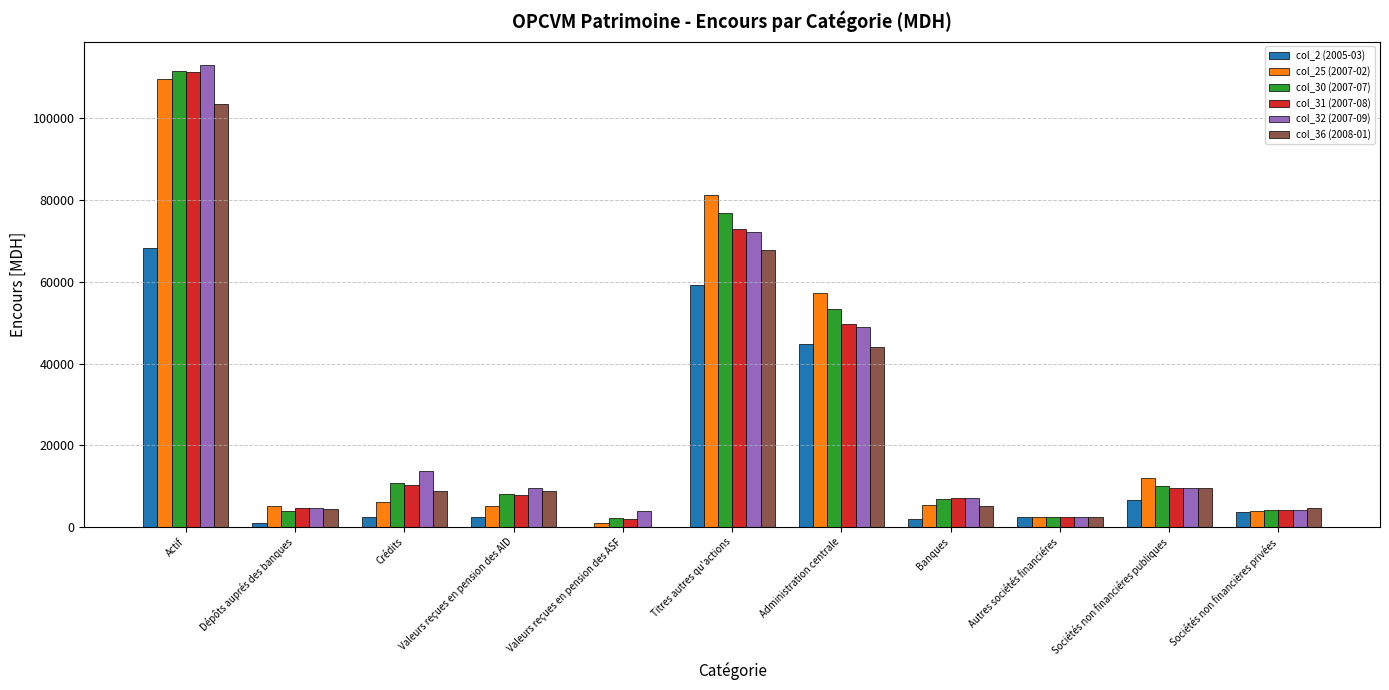

How many groups of bars are there?

11